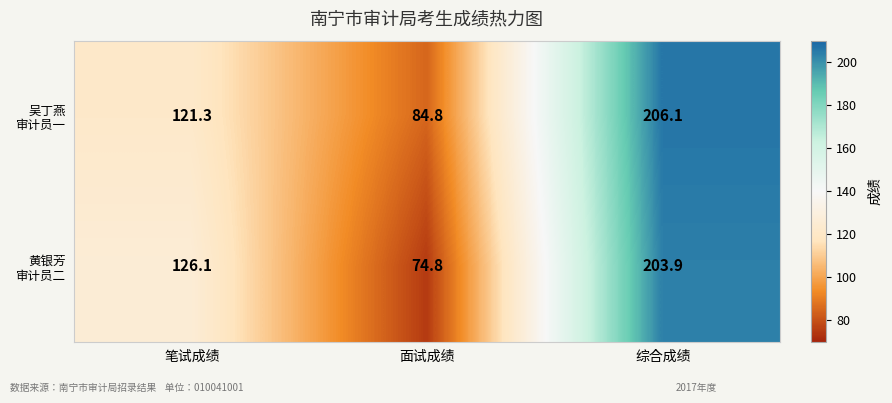

What is the spread (max minus min) of values at 面试成绩?

10.0